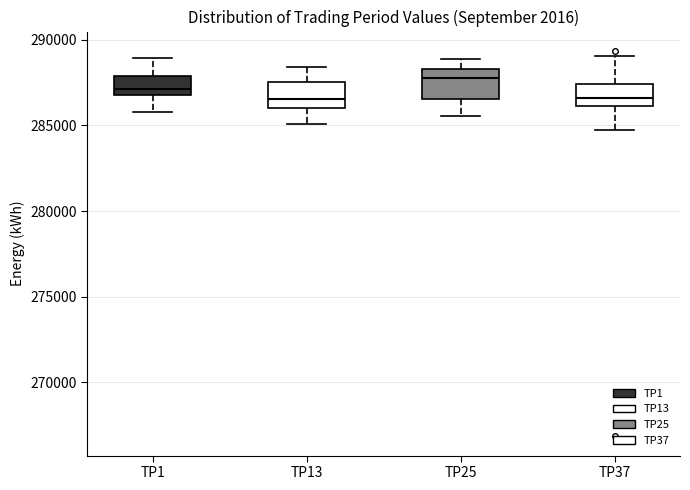

Reading left to right, read every box against the y-axis: the position of its median line, the range the box covers, and the ends of its whiskers. The values are not printed on the chart, so give them approximately, as read against the axis.

TP1: median 287000 (just above the box's lower edge), box 287000 to 288000, whiskers 286000 to 289000
TP13: median 286500, box 286000 to 287500, whiskers 285000 to 288500
TP25: median 288000, box 286500 to 288500, whiskers 285500 to 289000
TP37: median 286500, box 286000 to 287500, whiskers 285000 to 289000